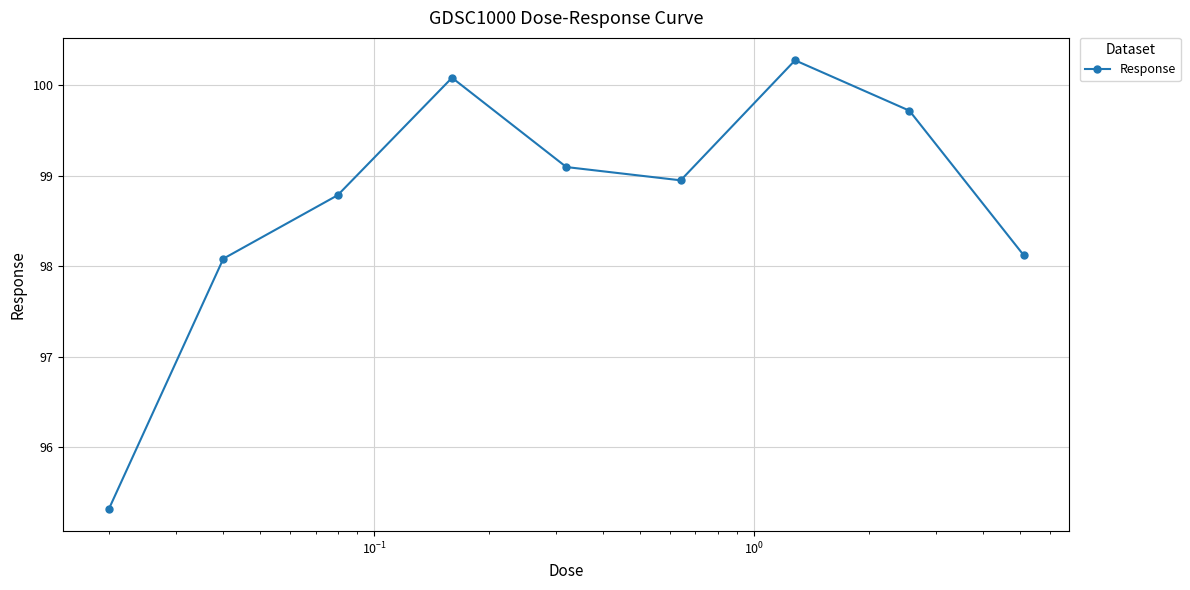

Count the number of categories in the chart.

9